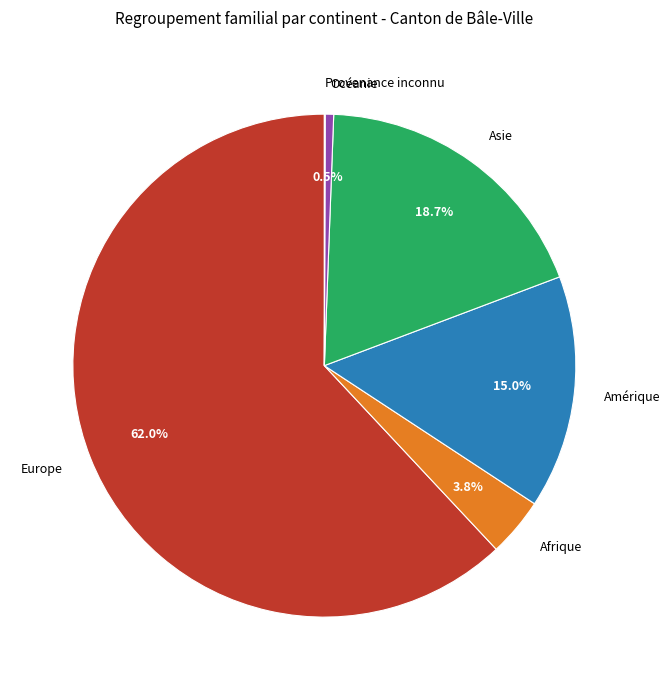

The Asie slice represents 19% of the pie. True or false?

True